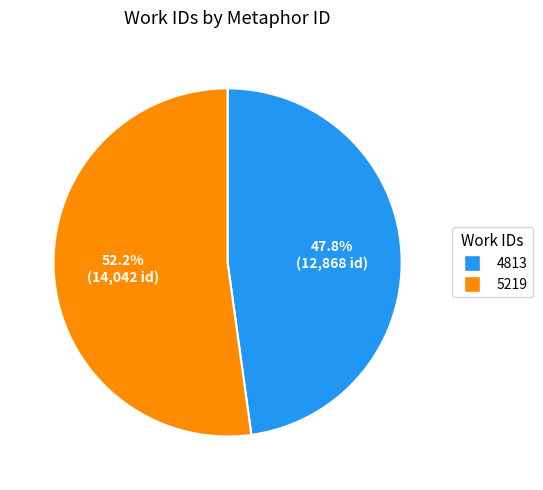

Which slice is the smallest?

4813